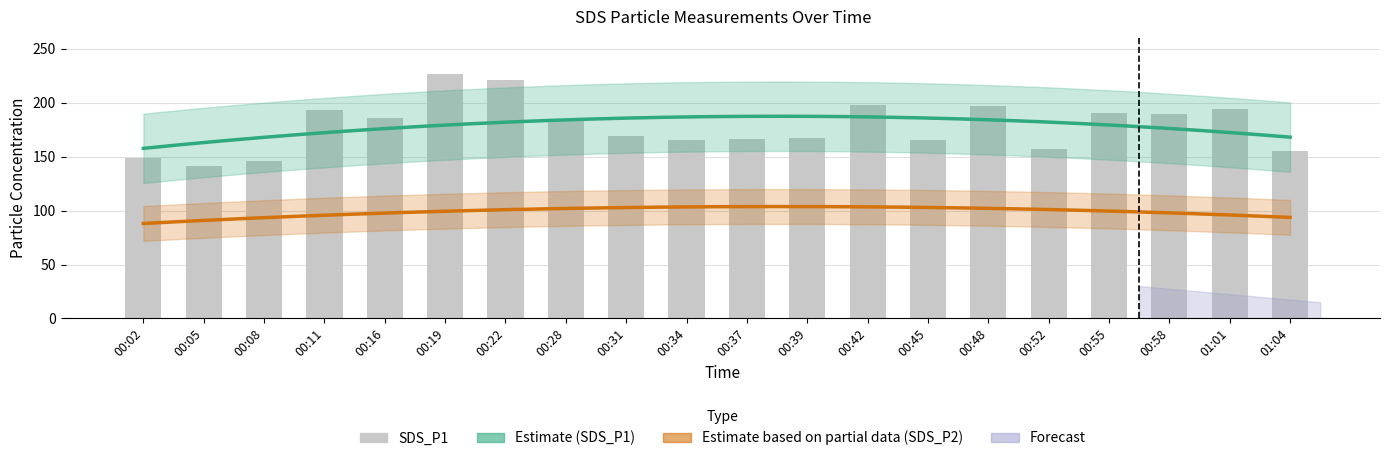

What is the average value?

178.3